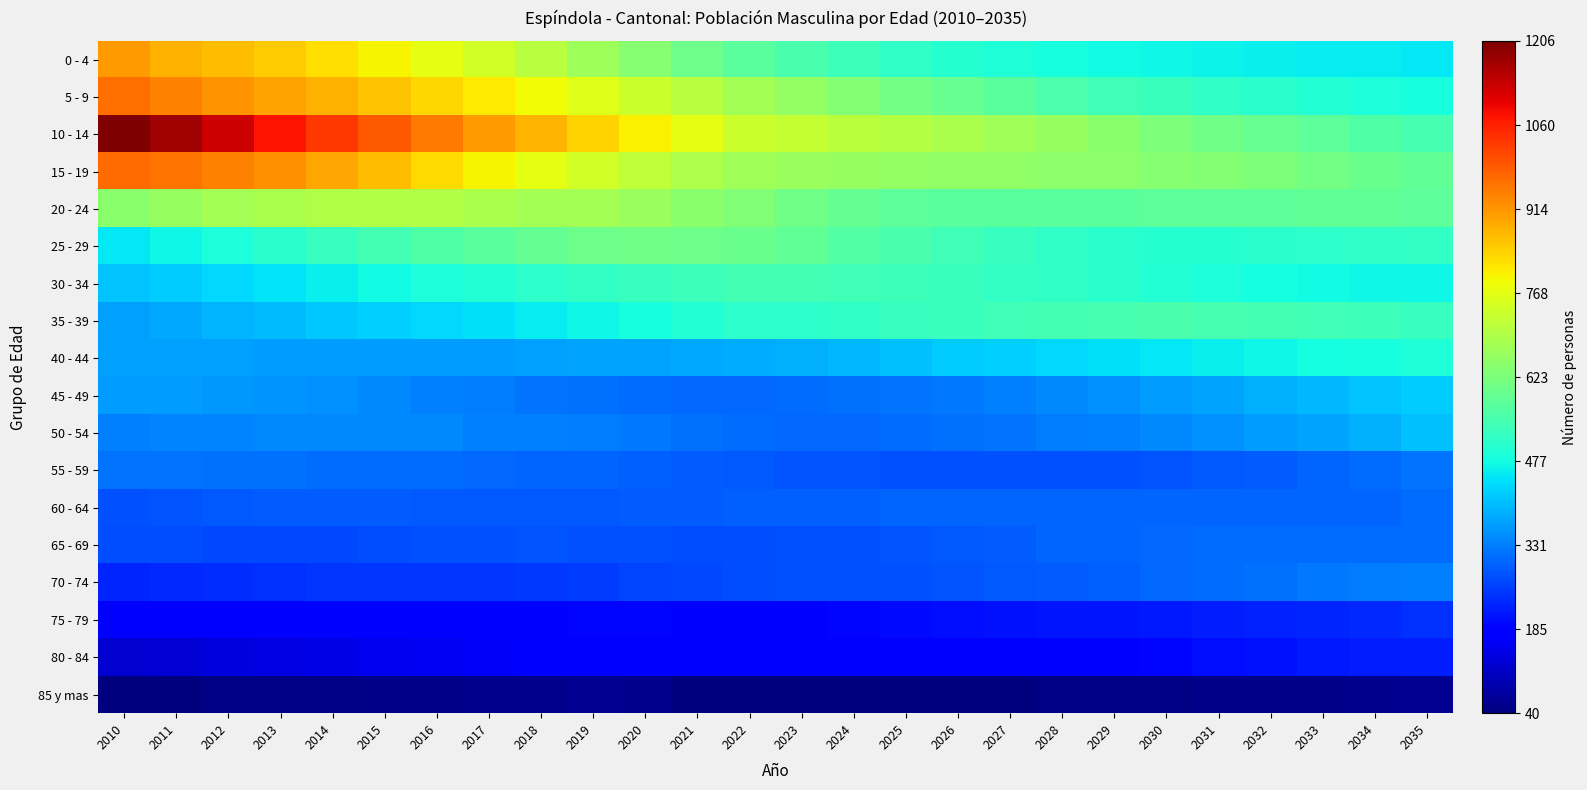

At which category is the sum across all series the highest?

2010